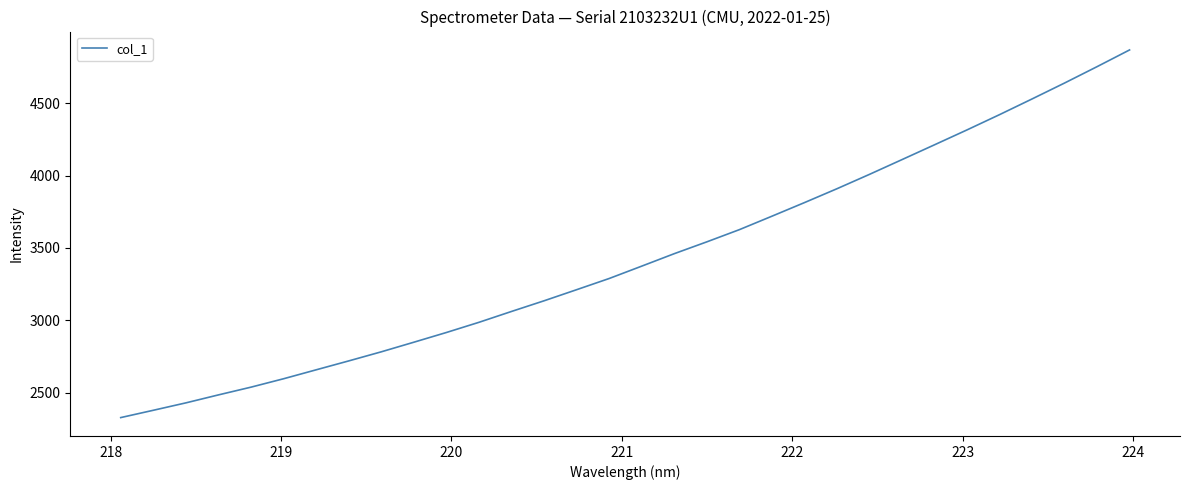

What is the maximum value shown in the chart?

4869.8